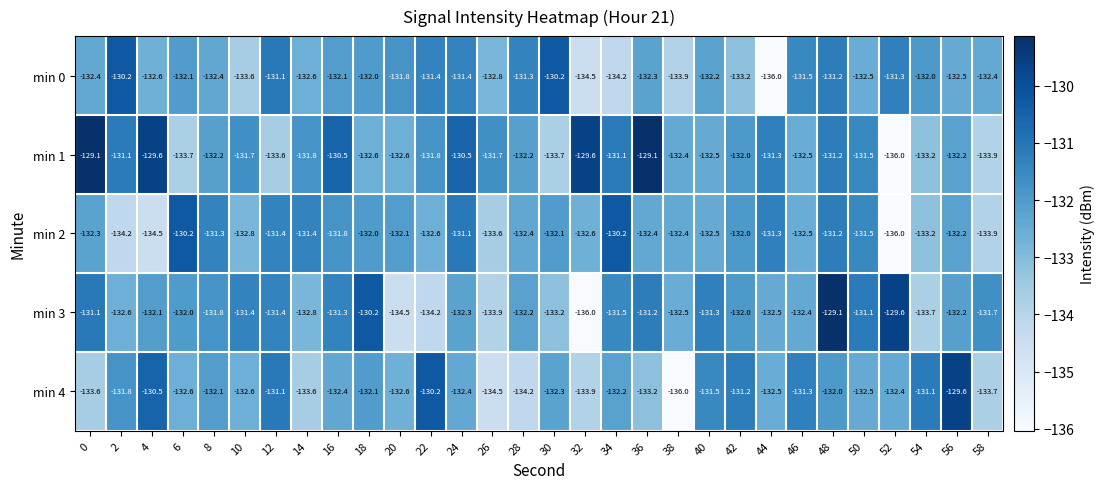

Count the number of data series in this chart.

5